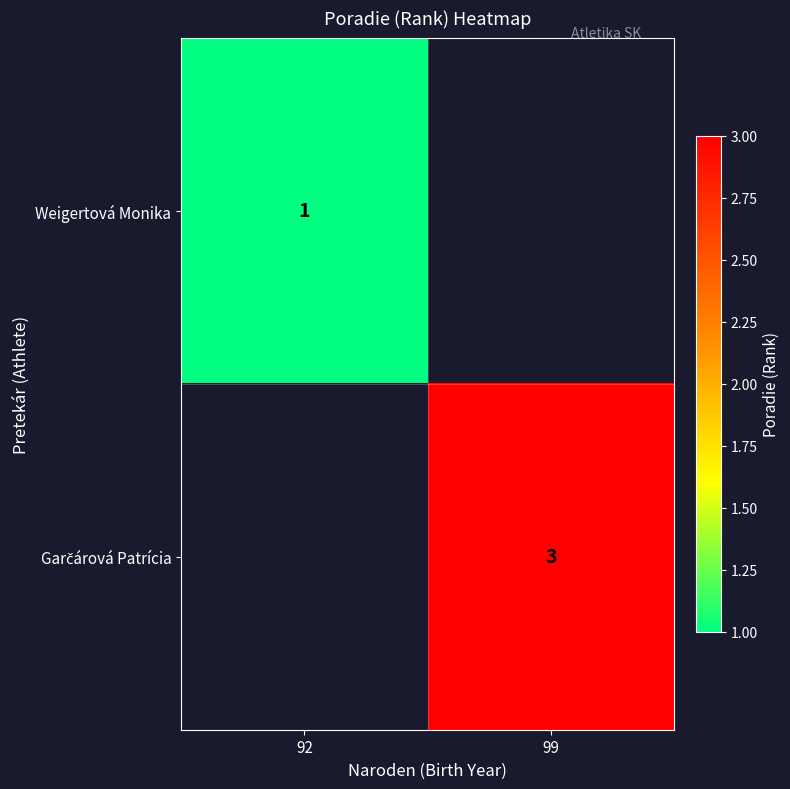

Between 92 and 99, which is larger?

92